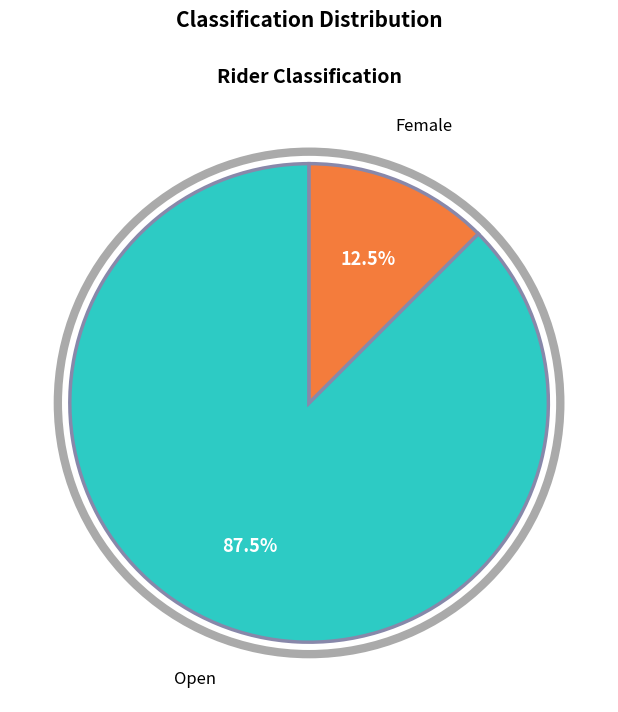

To the nearest percent, what is the difference between the largest and smallest slice percentages?

75%